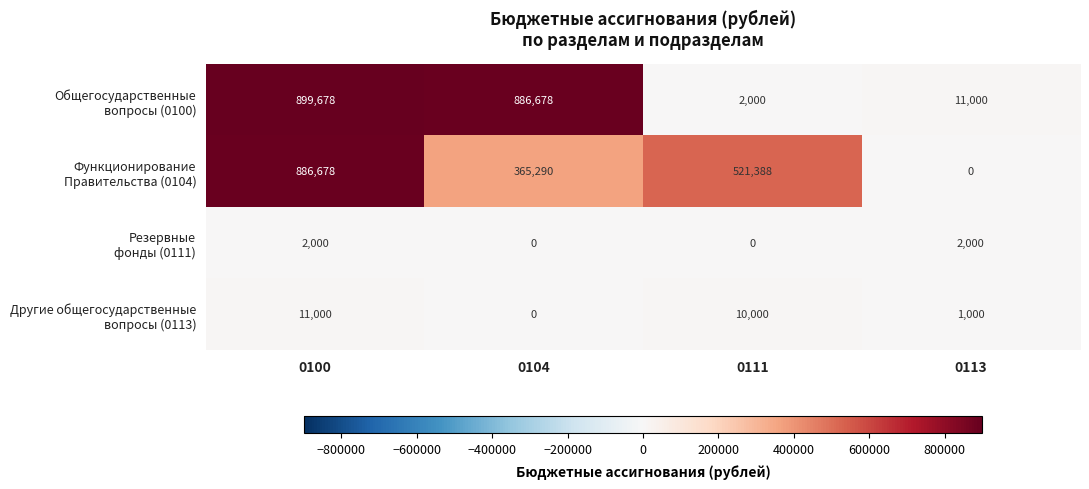

What is the difference between the highest and lowest values at 0100?

897678